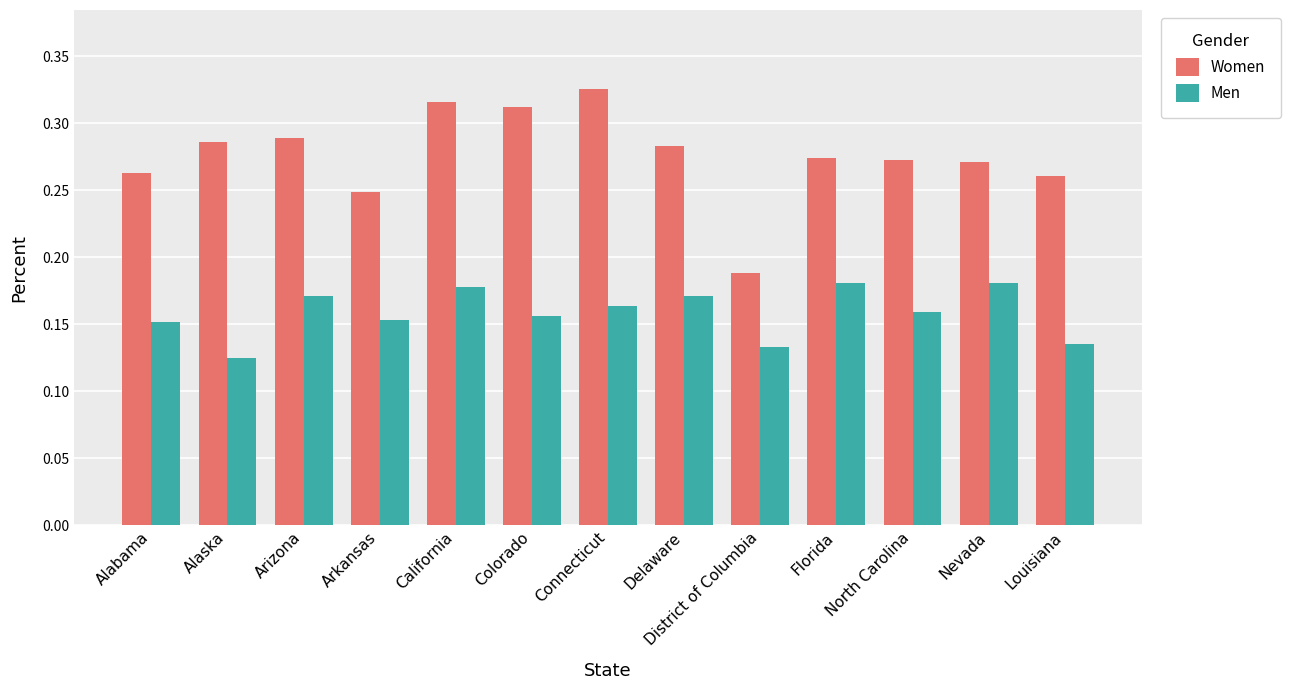

At which label is Men closest to 0?

Alaska